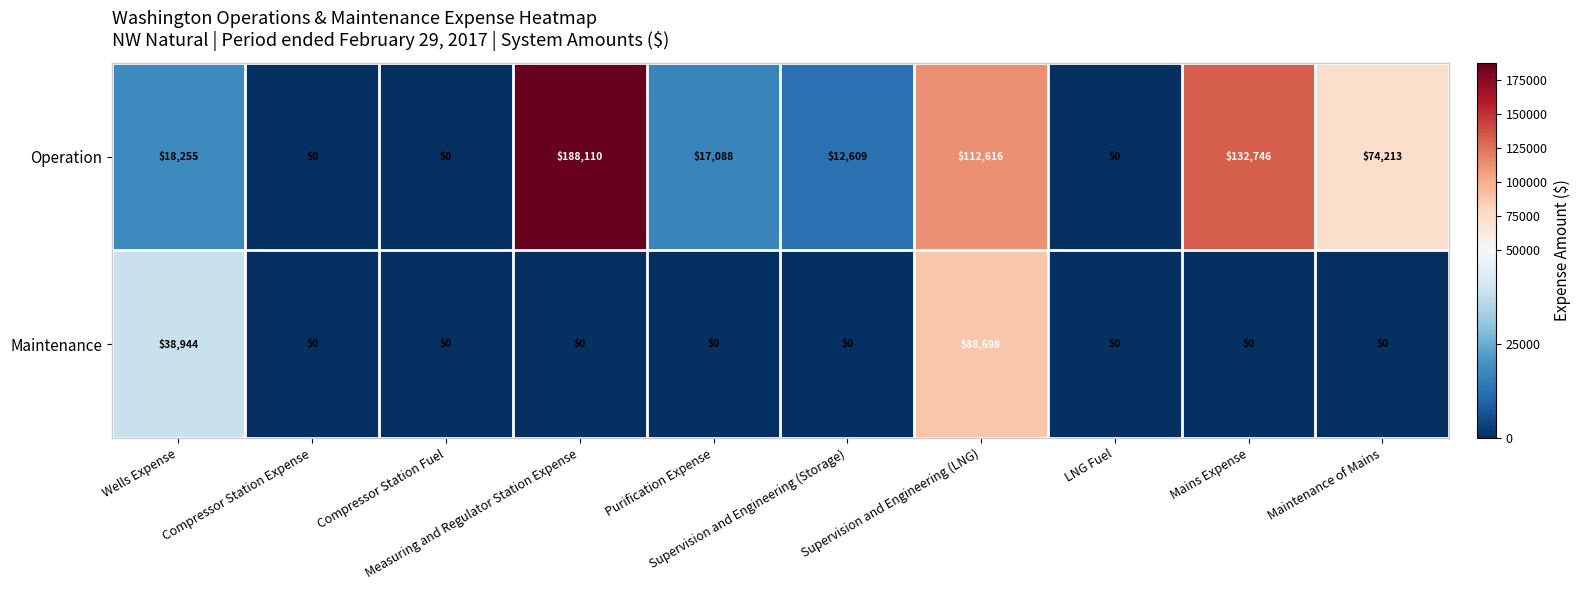

At which category is the sum across all series the highest?

Supervision and Engineering (LNG)